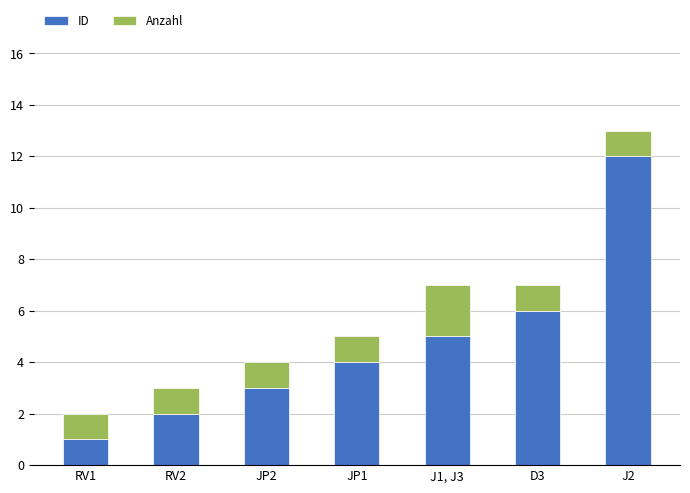

What is the sum of all ID values?

33